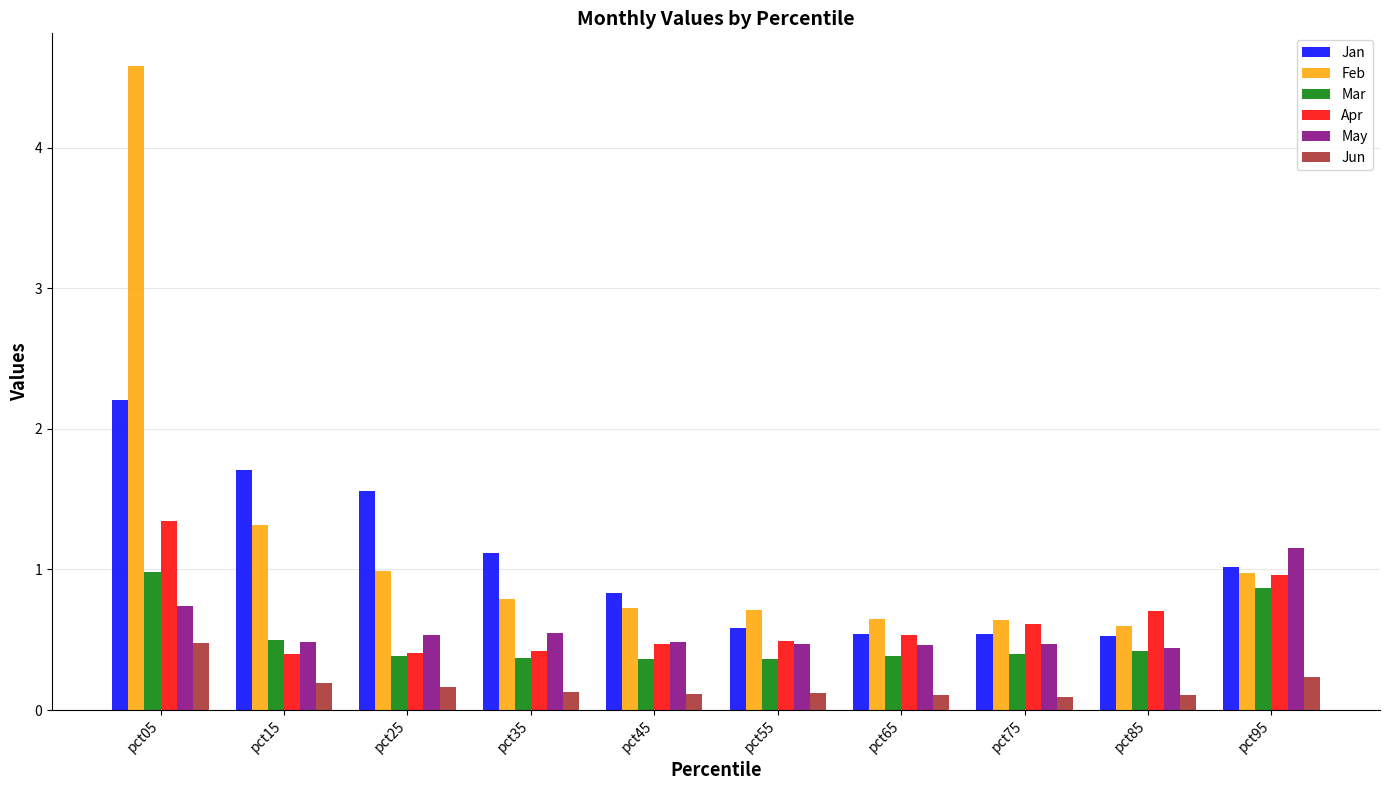

Does the chart contain stacked bars?

No